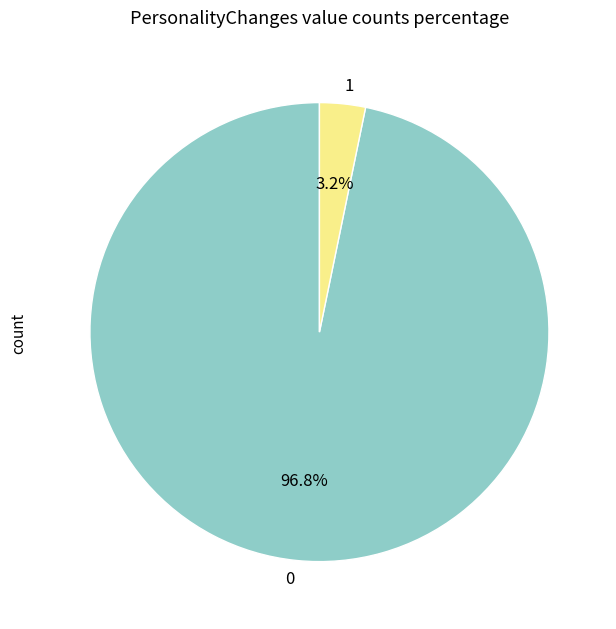

To the nearest percent, what is the average slice percentage?

50%